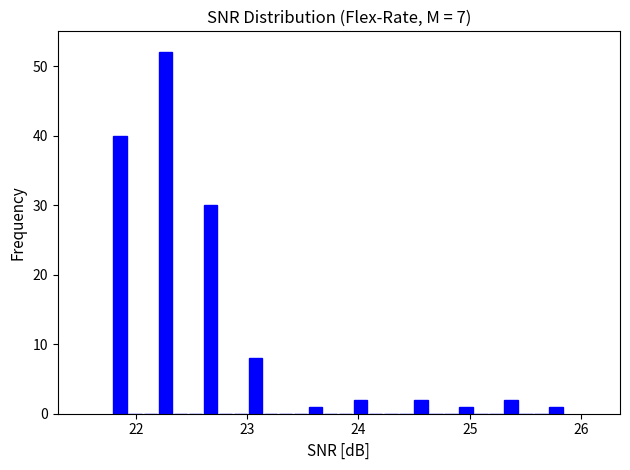

Around what value on the x-axis is the tallest bar? Give the approximate position of its centre, as read against the axis.

22.3